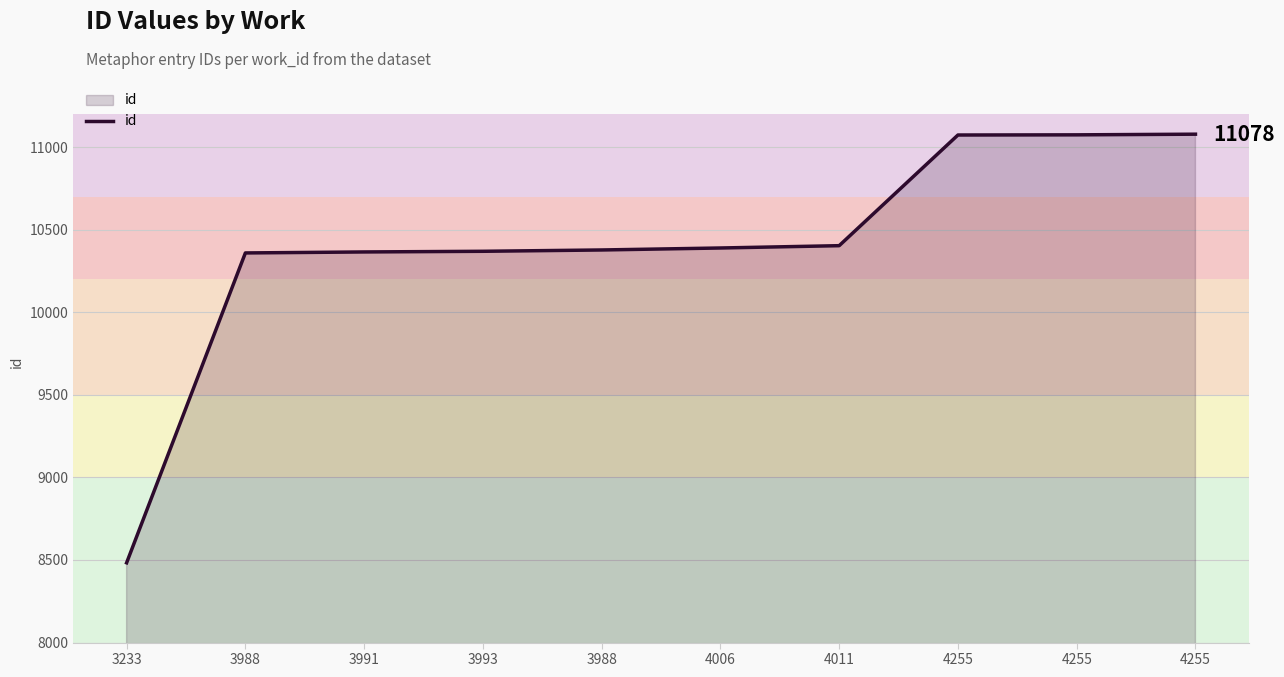

True or false: the data has more than 1 interior local peaks.

False